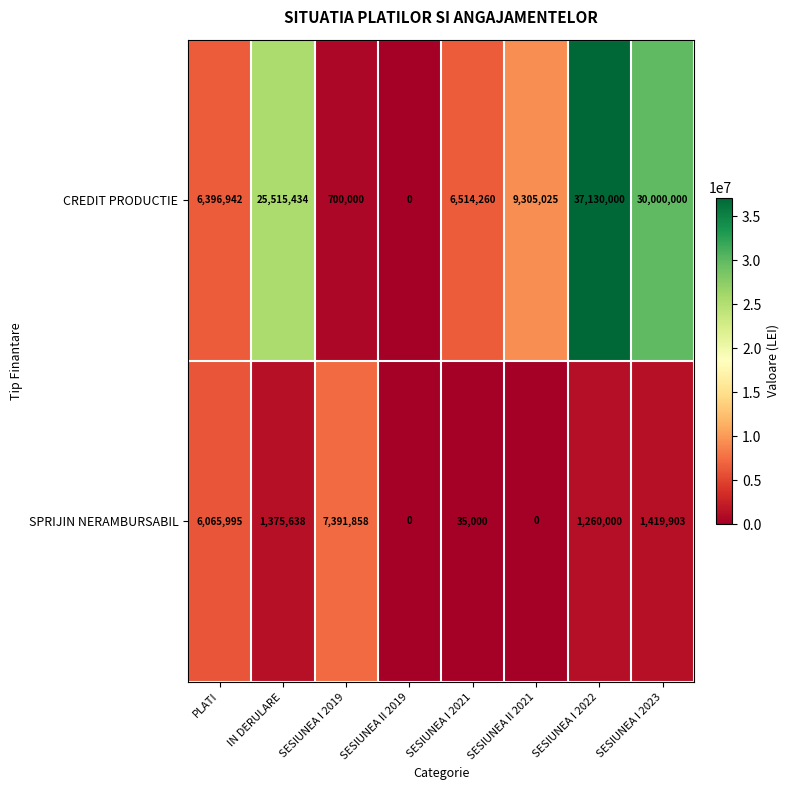

At how many categories does at least one series exceed 8802436?

4